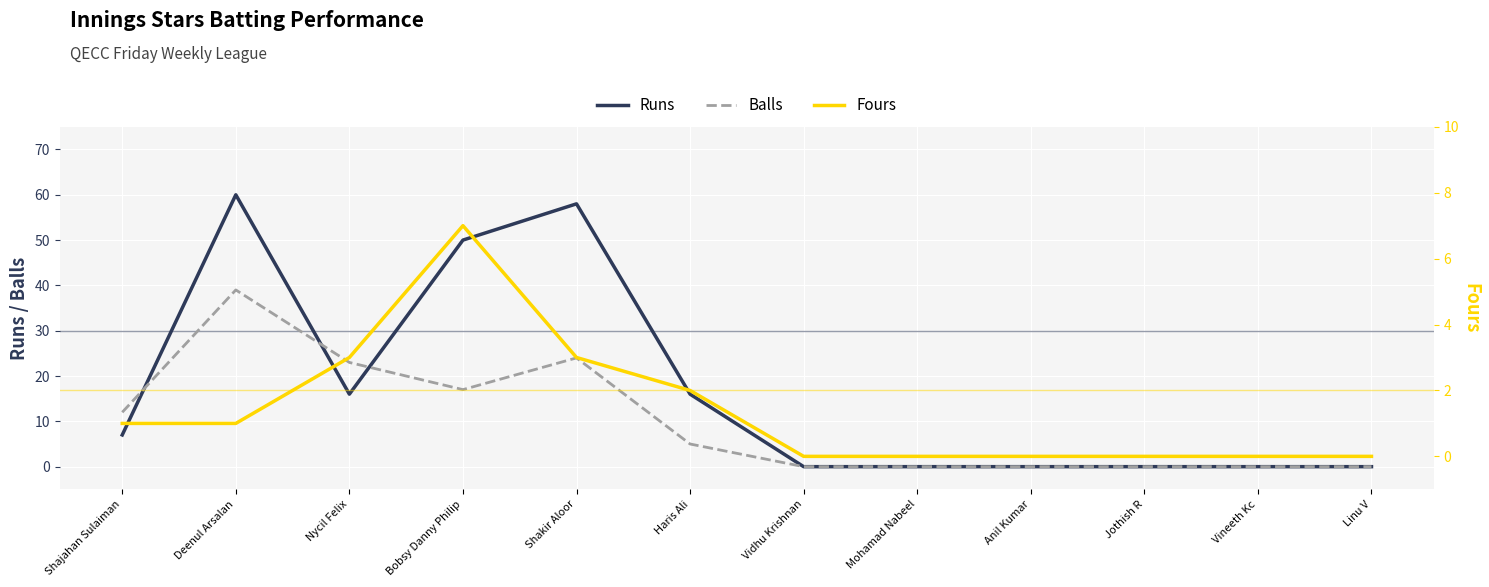

The Fours series shows 0 at Vineeth Kc. True or false?

True